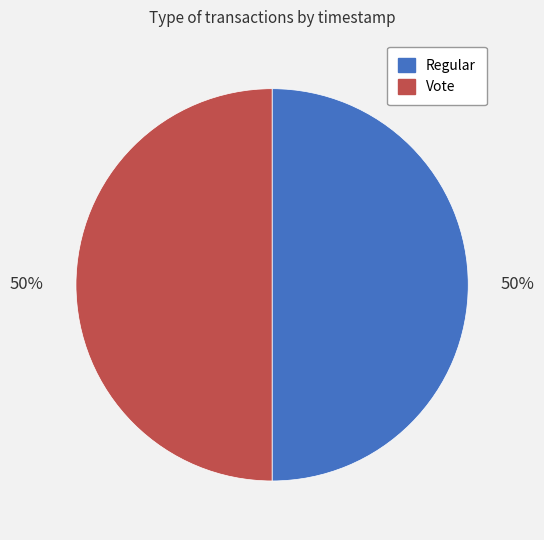

True or false: Vote accounts for 65% of the total.

False